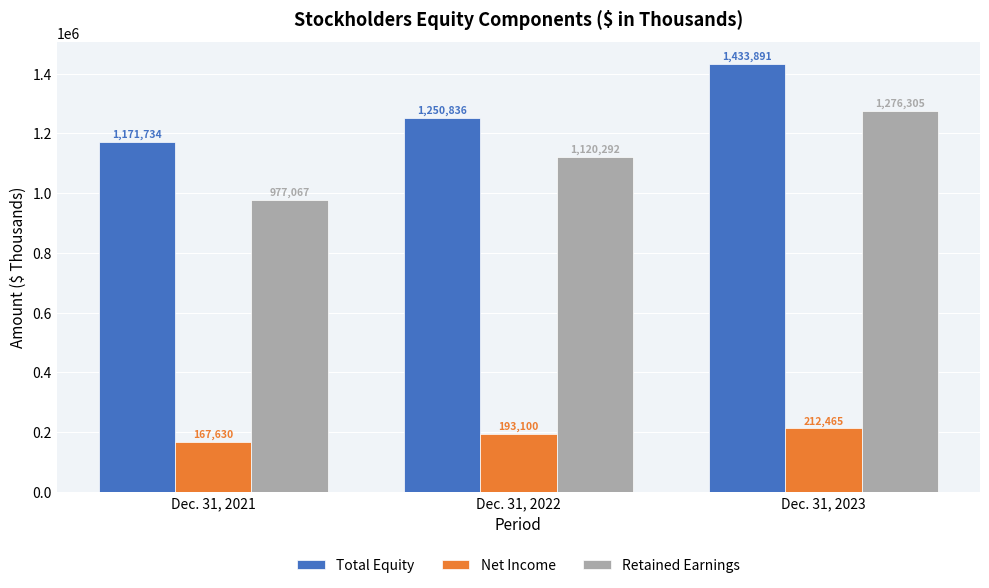

What is the value of the Total Equity bar at the 3rd from the left?

1433891